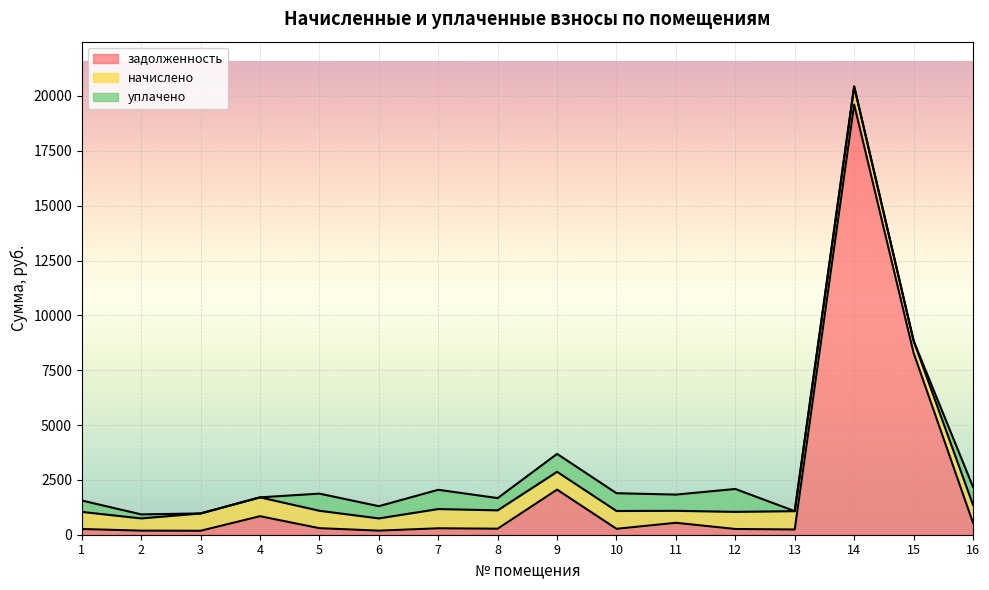

Which has a higher value, 5 or 6?

5